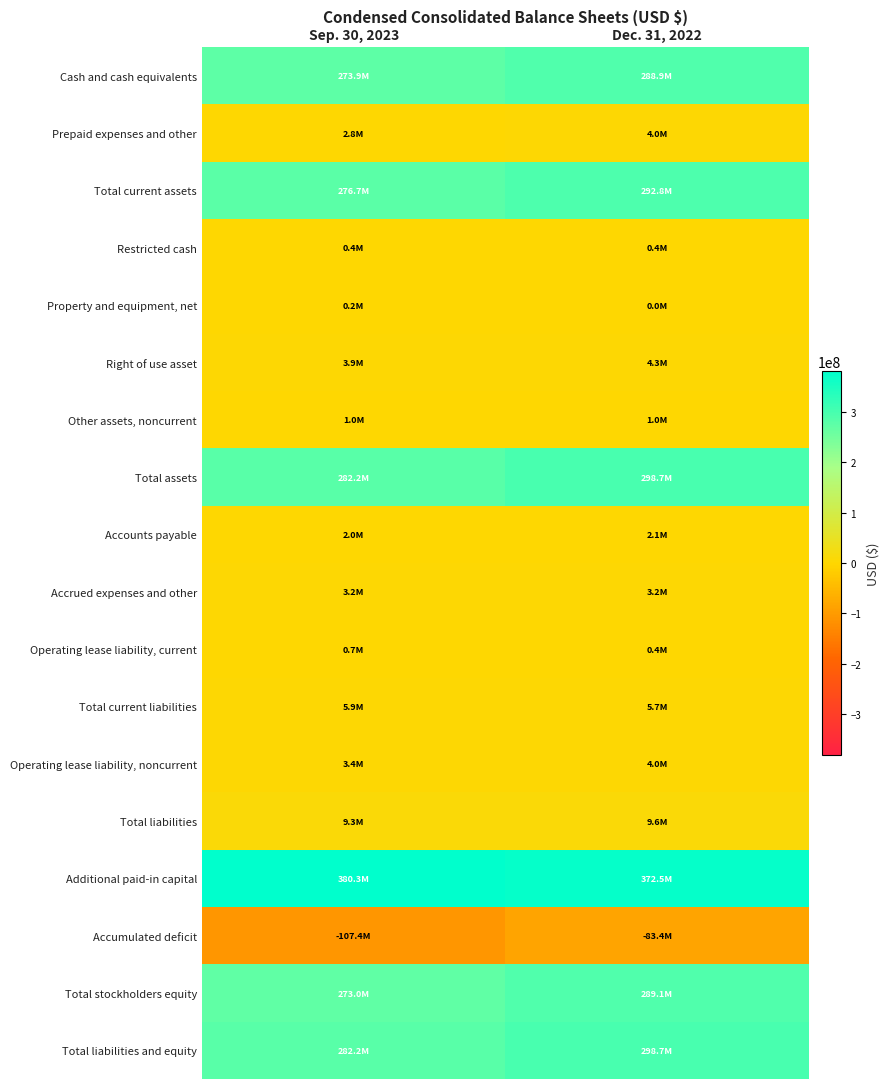

What is the total value across all series at Dec. 31, 2022?

1791859000